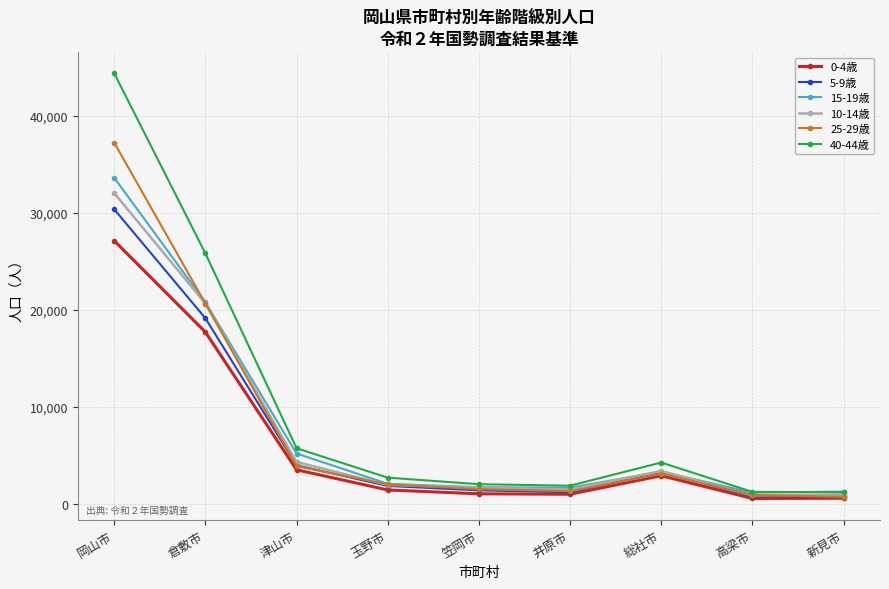

At which label is 25-29歳 closest to 18967?

倉敷市